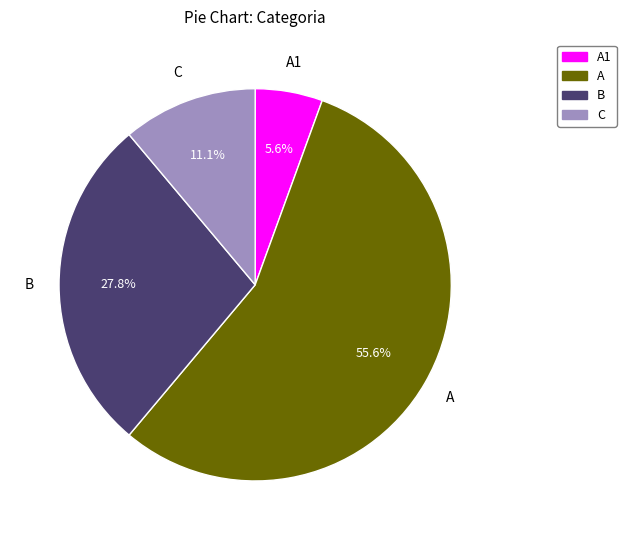

Does any single category account for the majority?

Yes